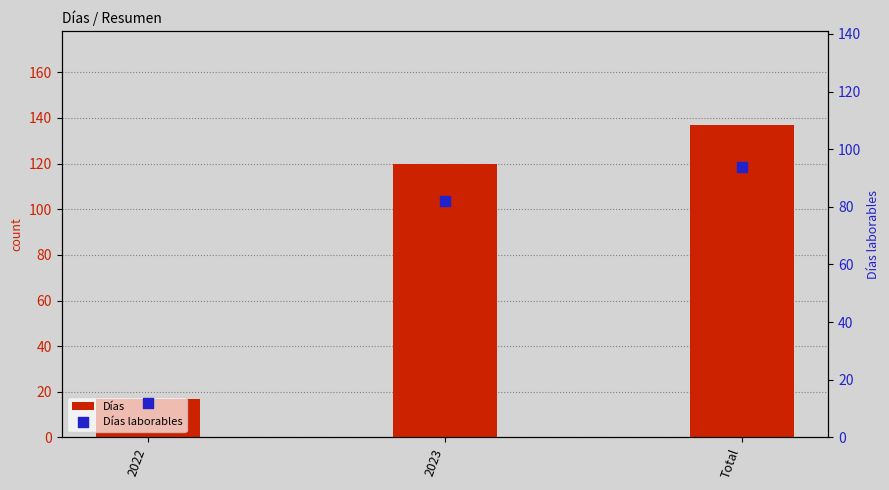

Is the value of Días laborables at 2023 greater than the value of Días at 2023?

No